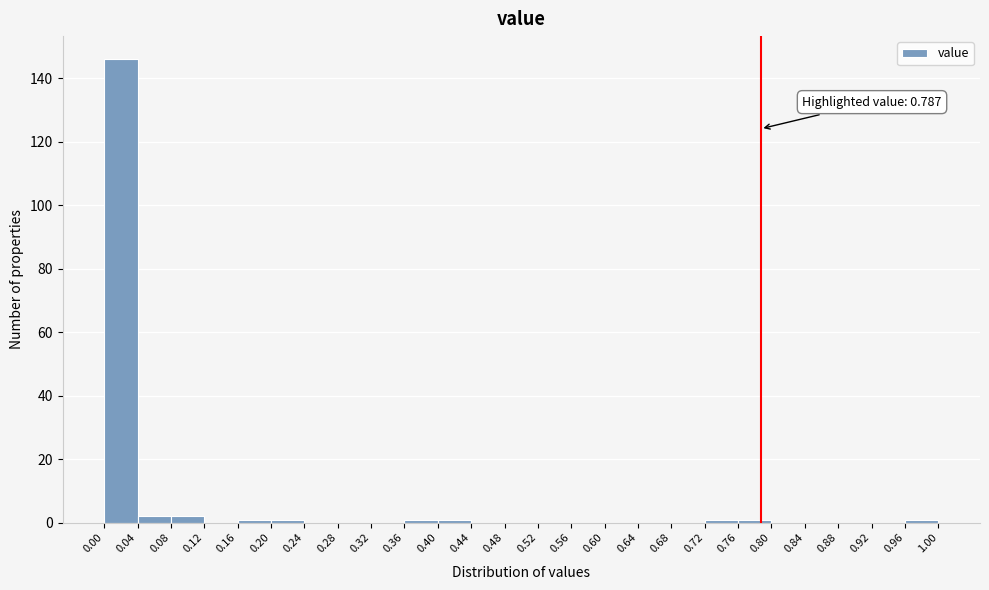

Which range on the x-axis has the tallest bar?

0.00 to 0.04